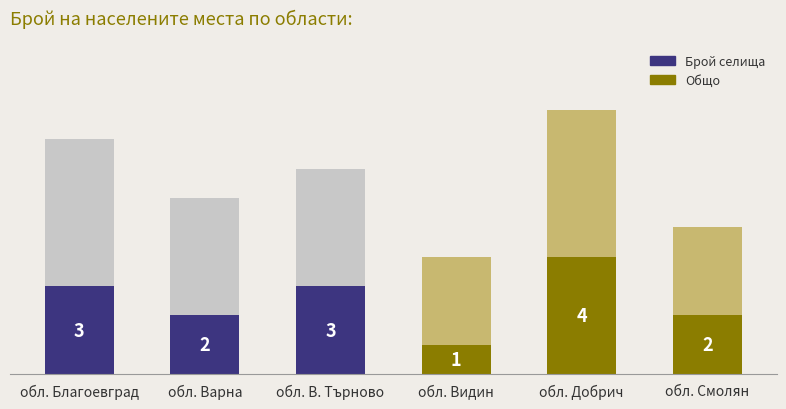

Which category has the highest value in the Брой селища series?

обл. Благоевград